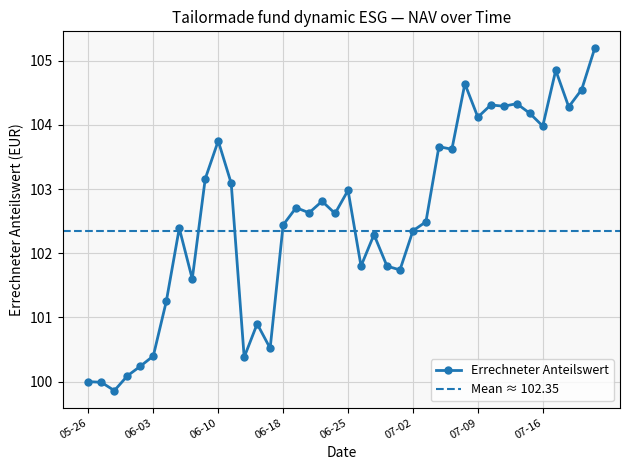

What is the maximum value shown in the chart?

105.2